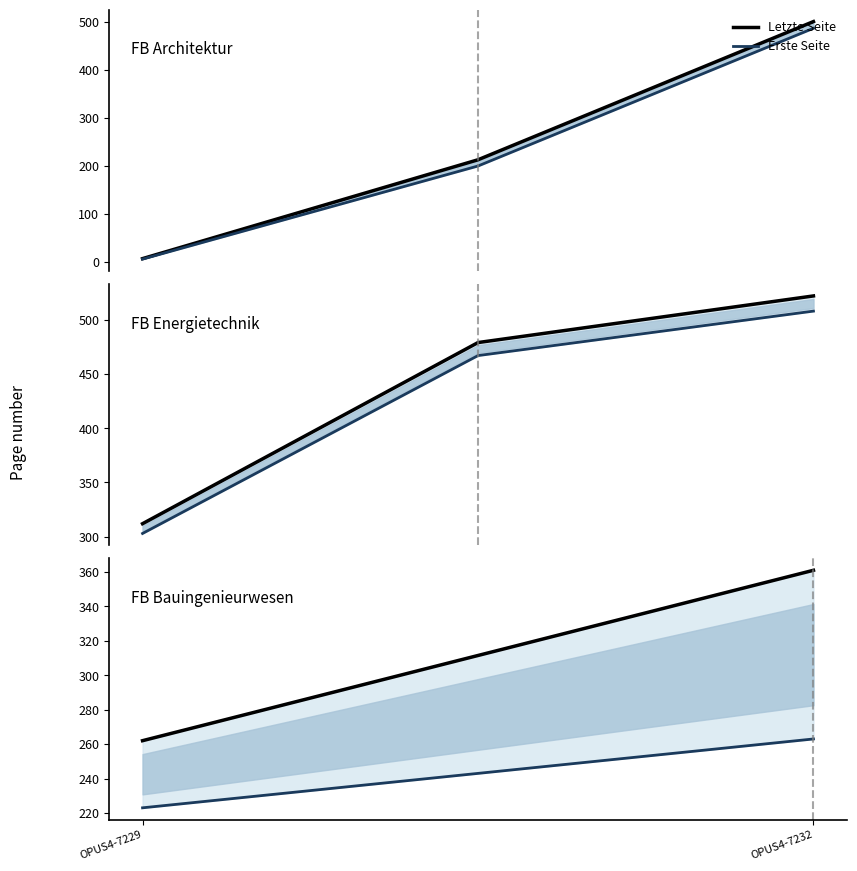

Which series has the largest total across all categories?

Letzte Seite